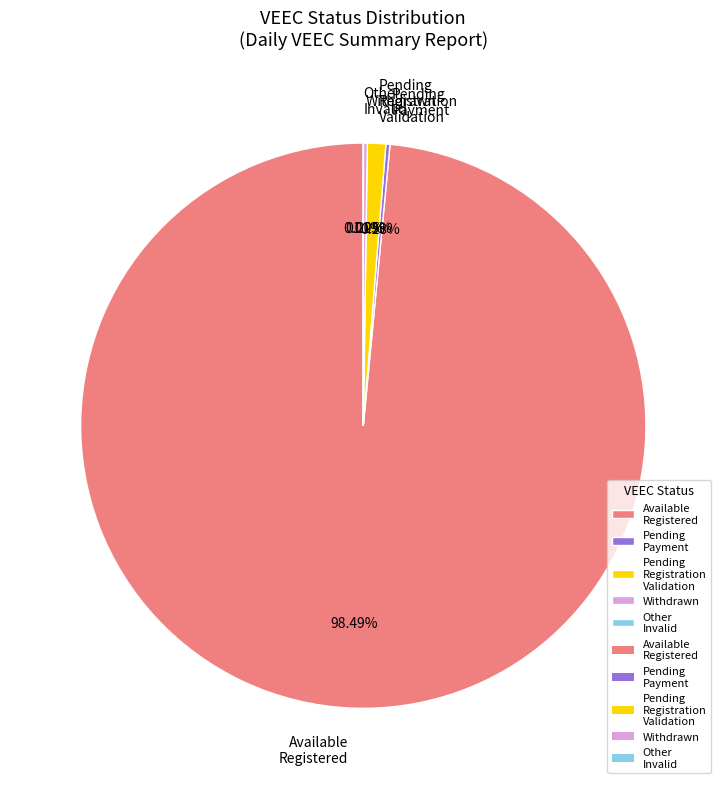

Which slice is the largest?

Available Registered